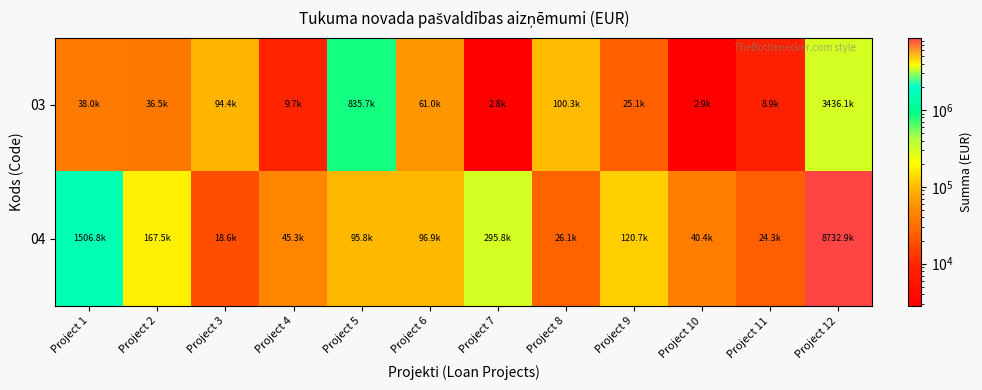

What is the total value across all series at Project 6?

157864.0